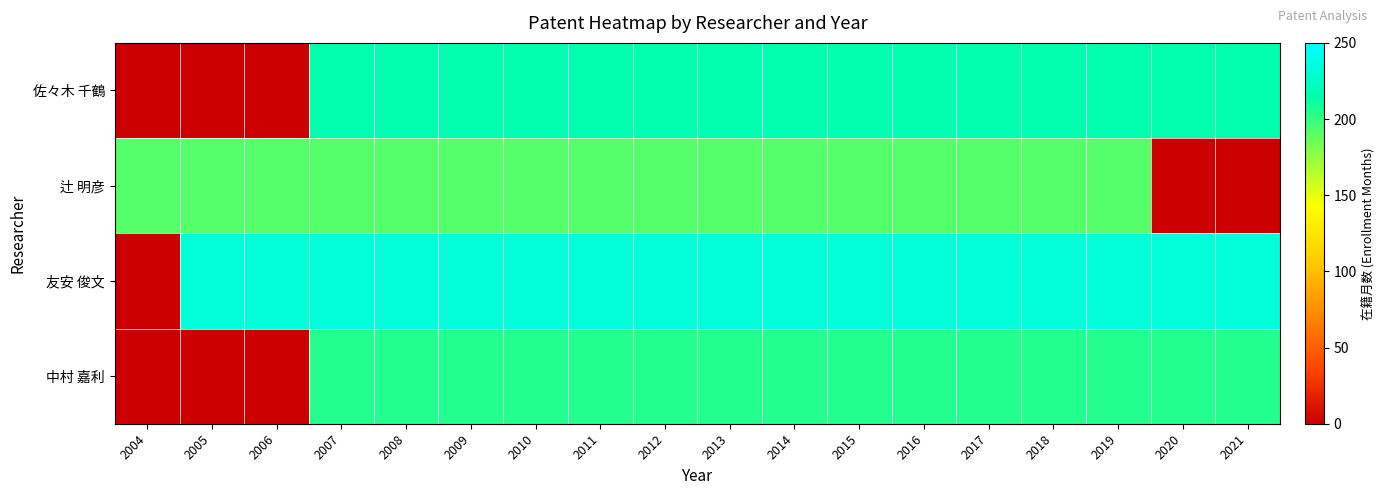

The value of 佐々木 千鶴 at 2011 is 216.0. True or false?

True